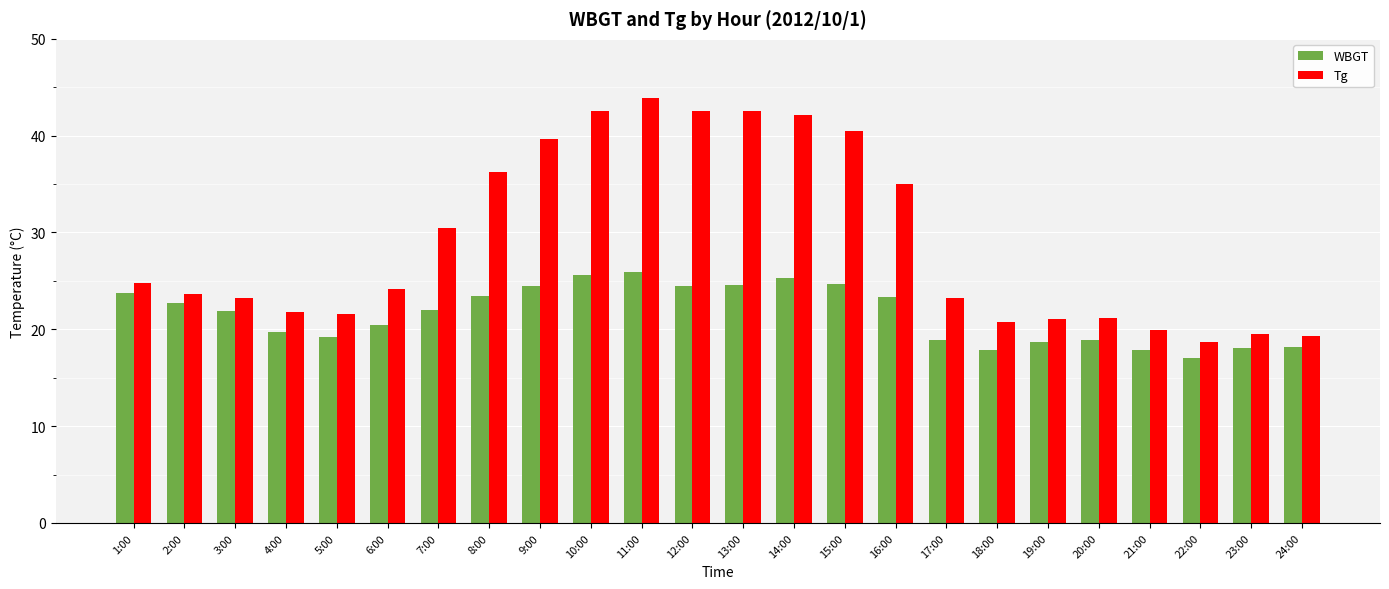

What is the difference between the Tg values at 2:00 and 10:00?

18.9